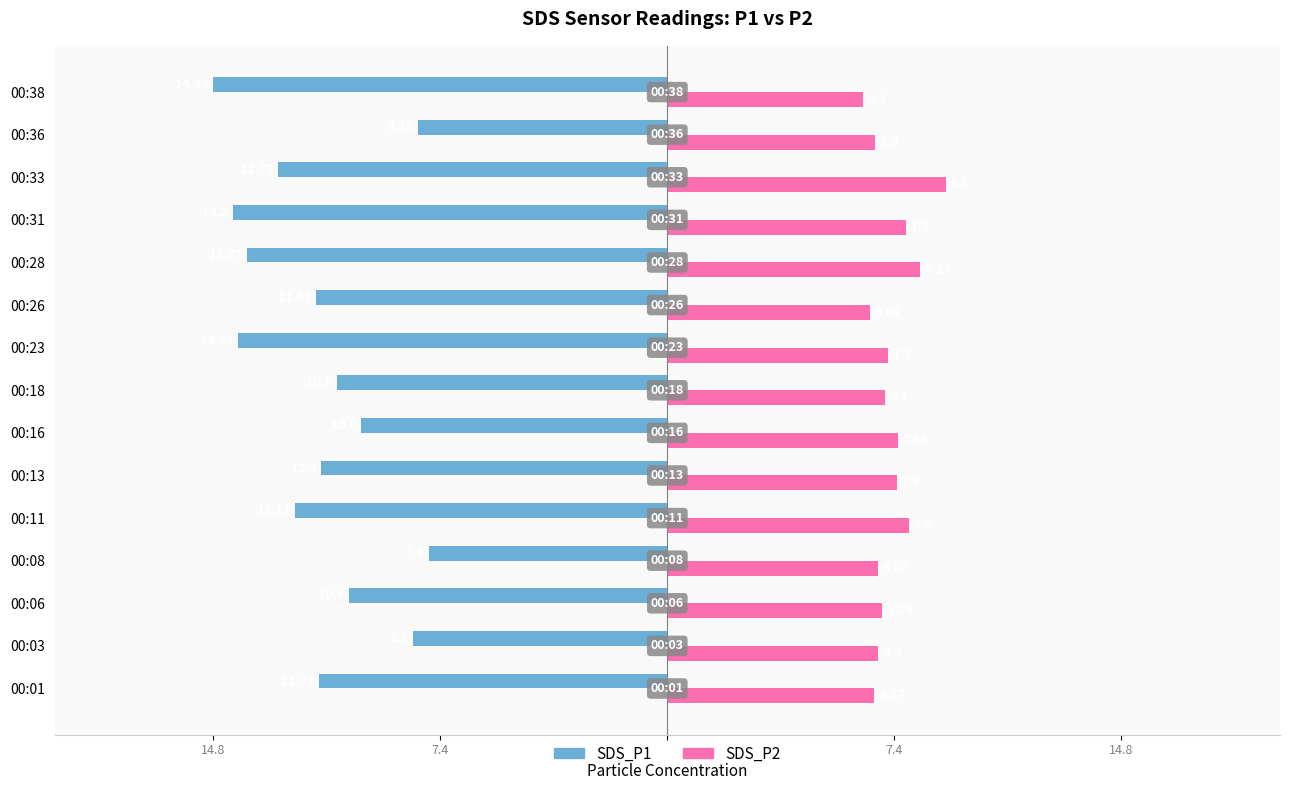

What are all the series names shown in the legend?

SDS_P1, SDS_P2